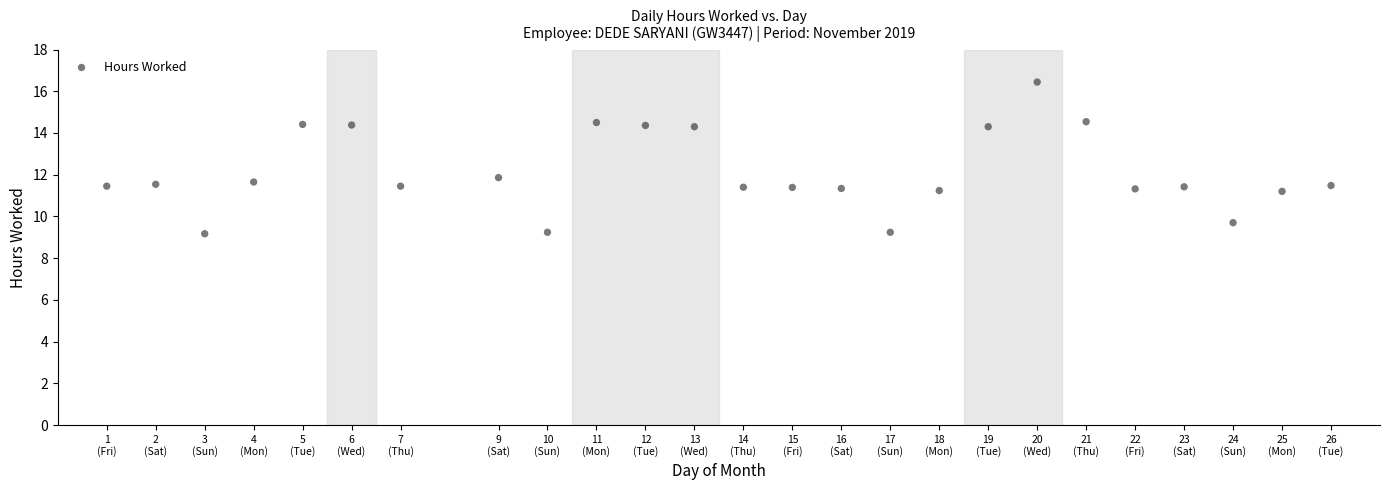

What is the range of X values (max minus min)?

25.0